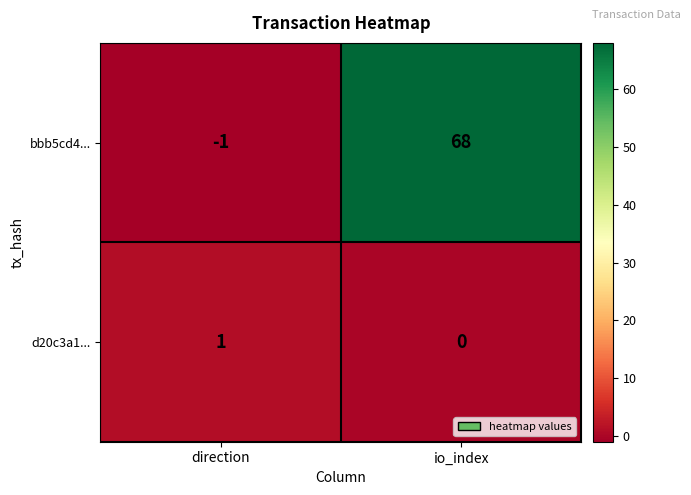

The value of d20c3a1... at io_index is 0. True or false?

True